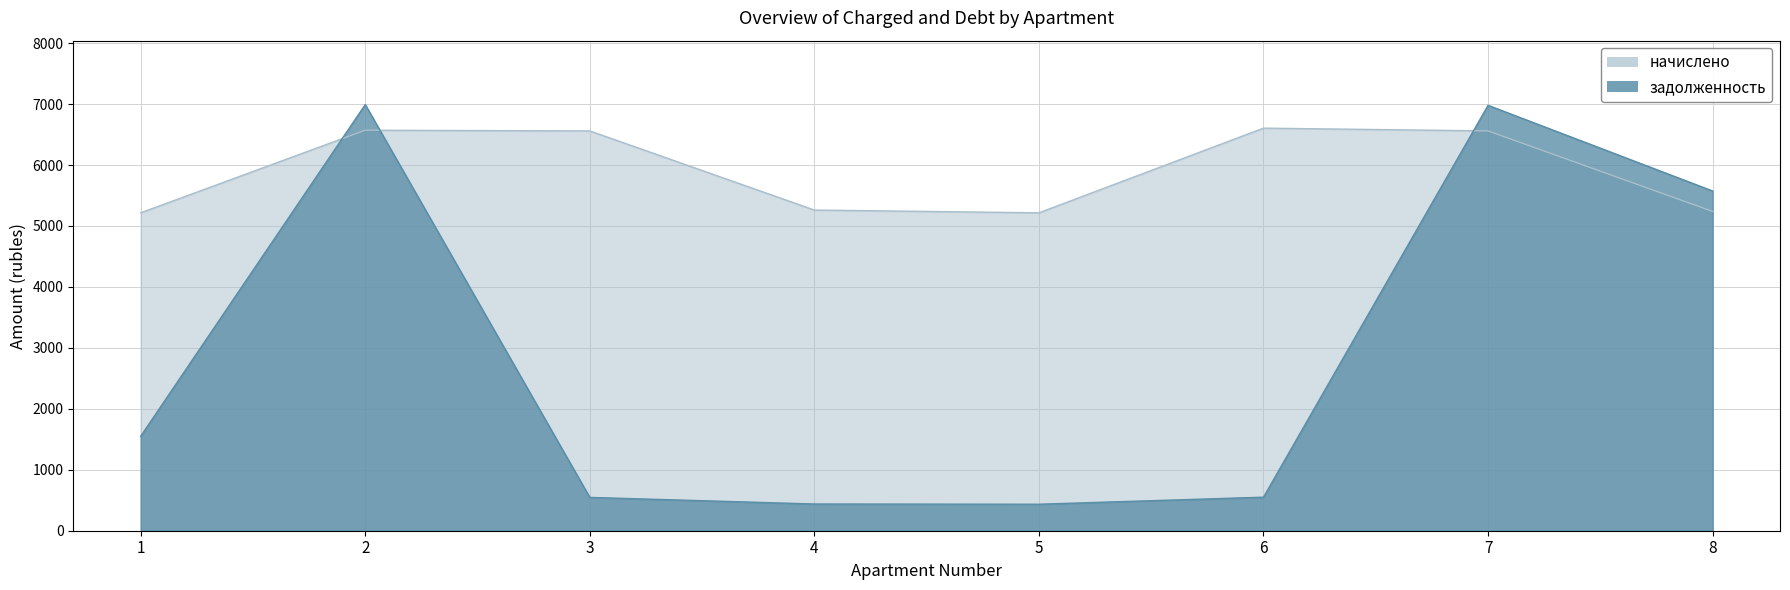

At which label does задолженность reach its minimum?

5